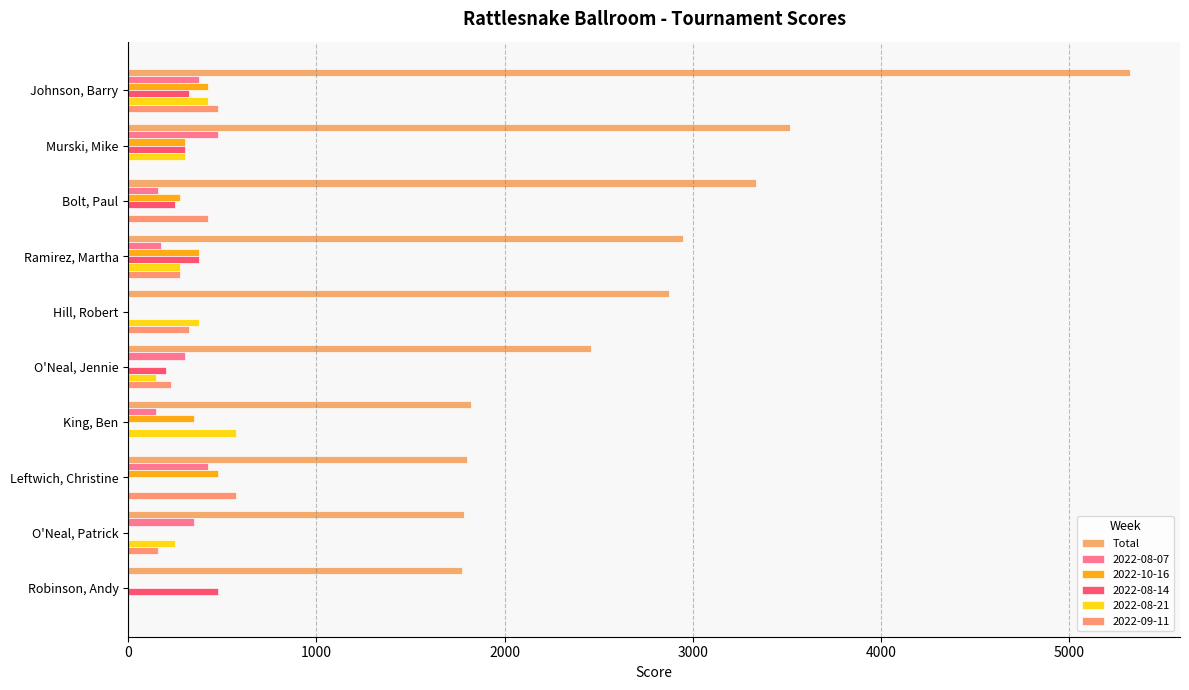

Count the number of categories in the chart.

10